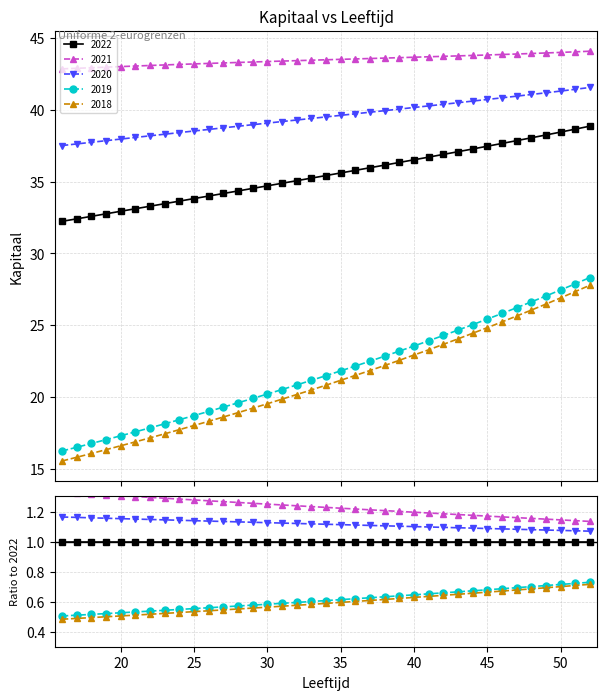

True or false: 2019 and 2022 cross at least once.

False